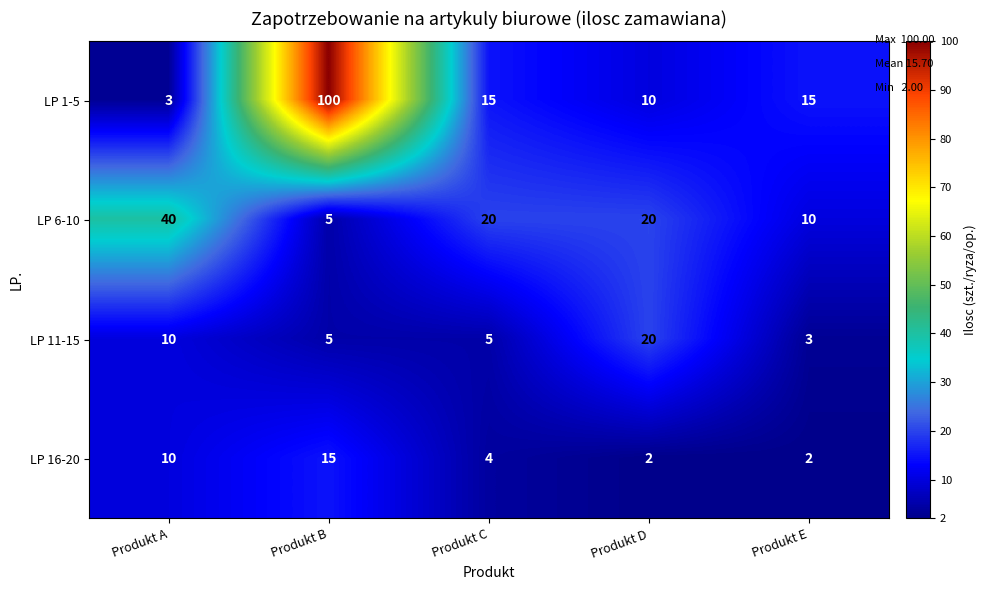

Reading left to right, transcribe all the data shown in this chart.

LP 1-5: 3	100	15	10	15
LP 6-10: 40	5	20	20	10
LP 11-15: 10	5	5	20	3
LP 16-20: 10	15	4	2	2